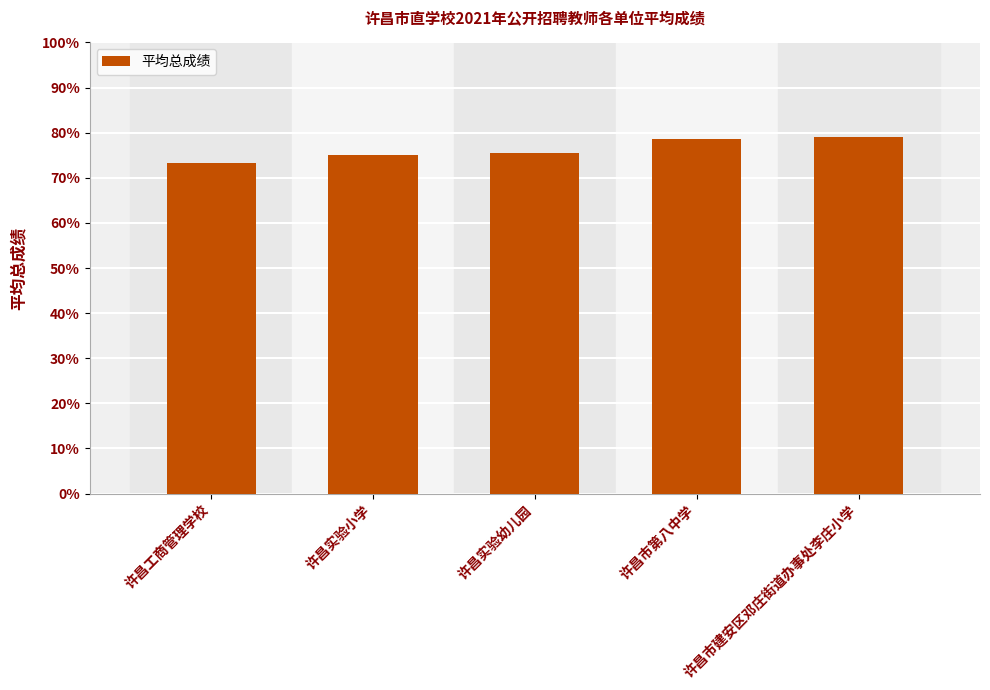

Is it true that the value at 许昌市建安区邓庄街道办事处李庄小学 is 28.9?

False